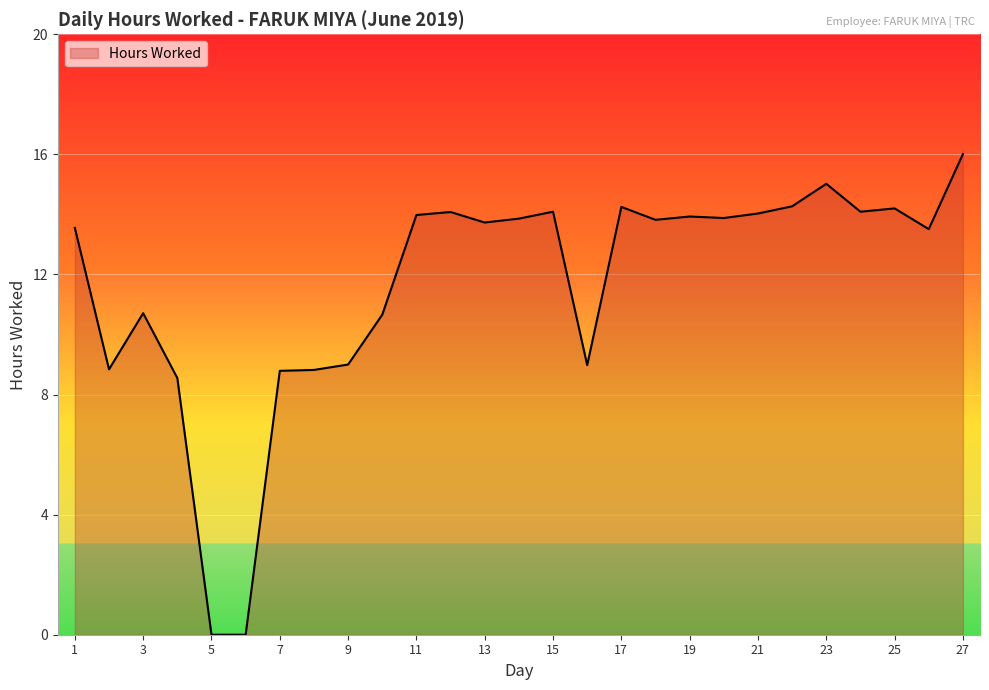

How many lines are shown in the chart?

1